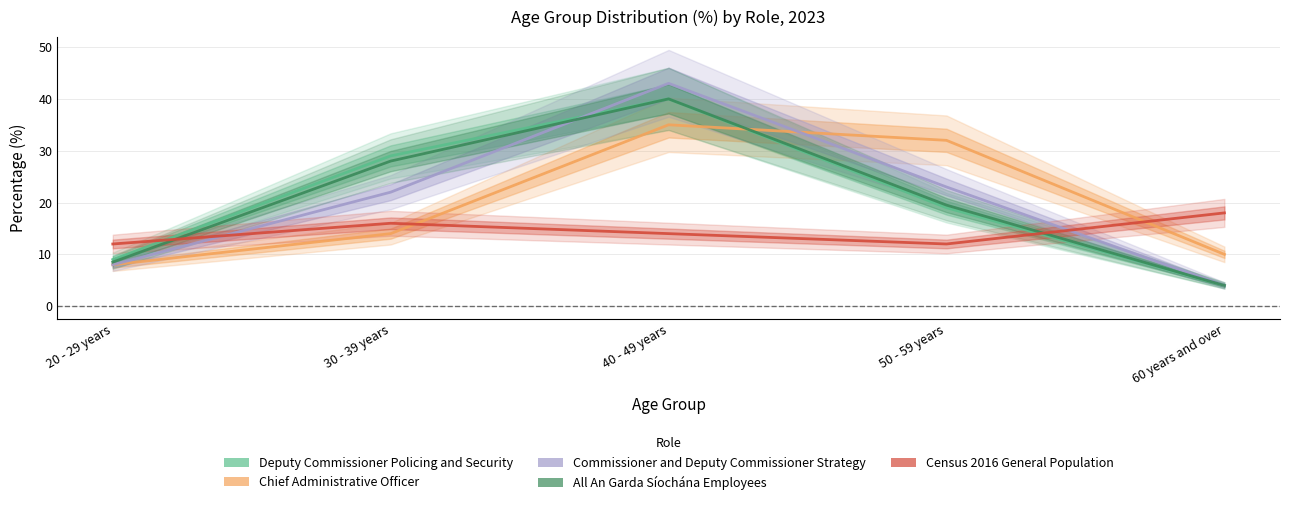

What is the total value across all series at 50 - 59 years?

105.5